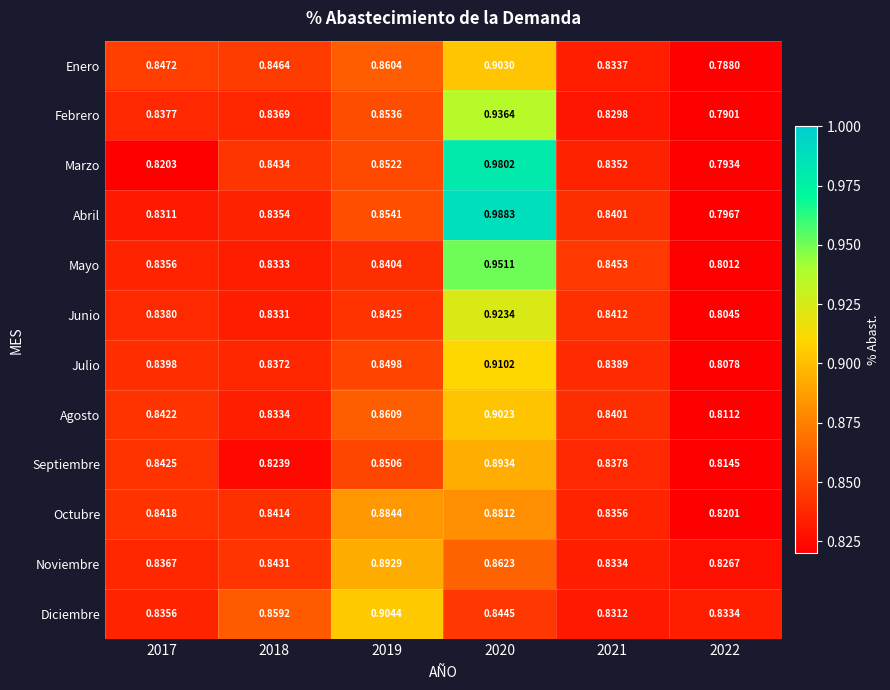

Which series has the largest range (max minus min)?

Abril